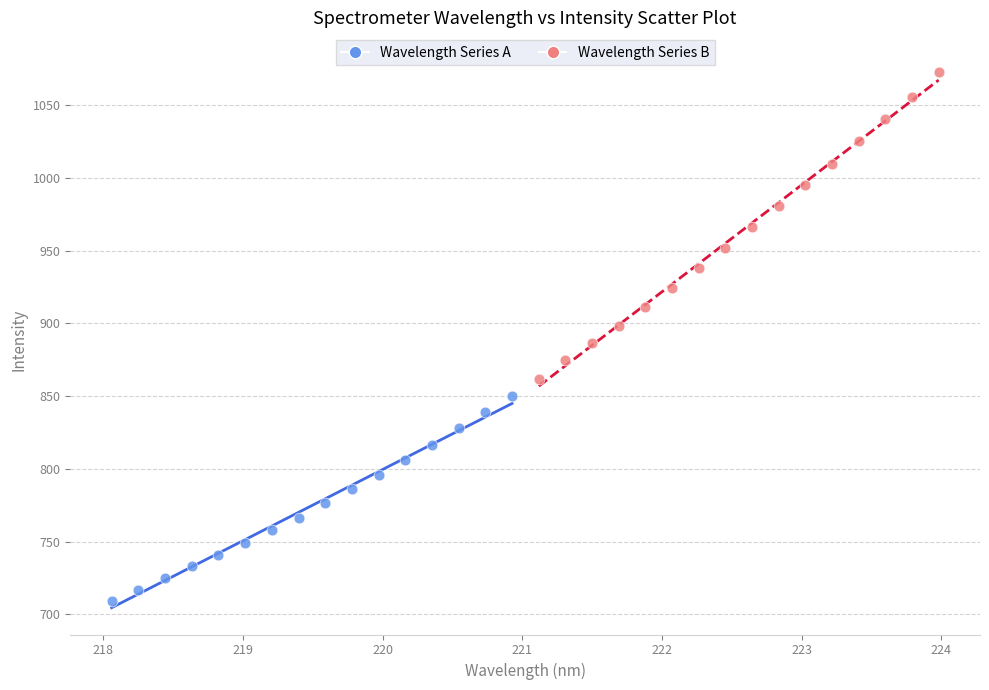

Which series reaches the minimum Y coordinate?

Wavelength Series A